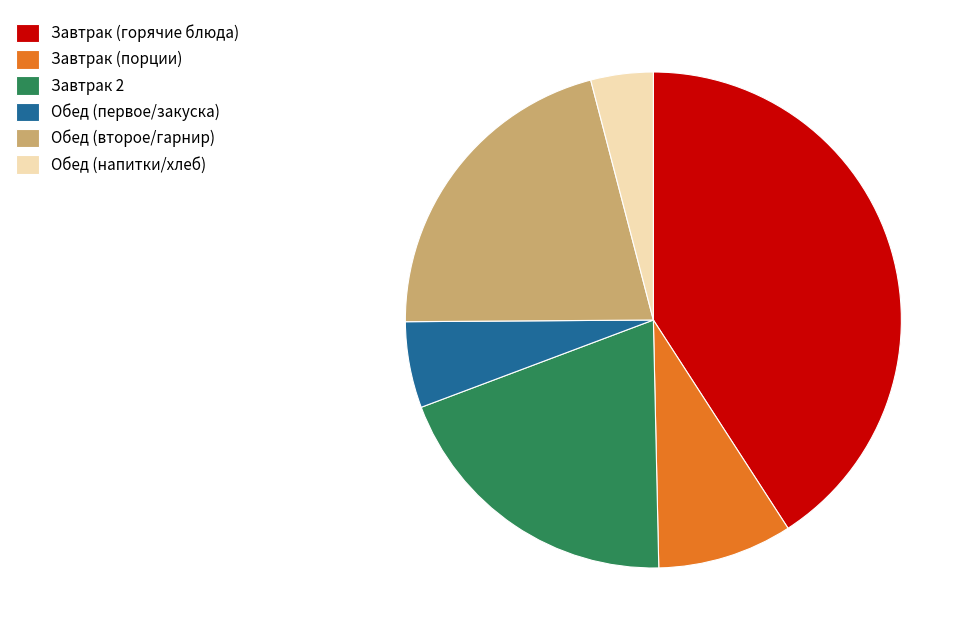

Which slice is the smallest?

Обед (напитки/хлеб)